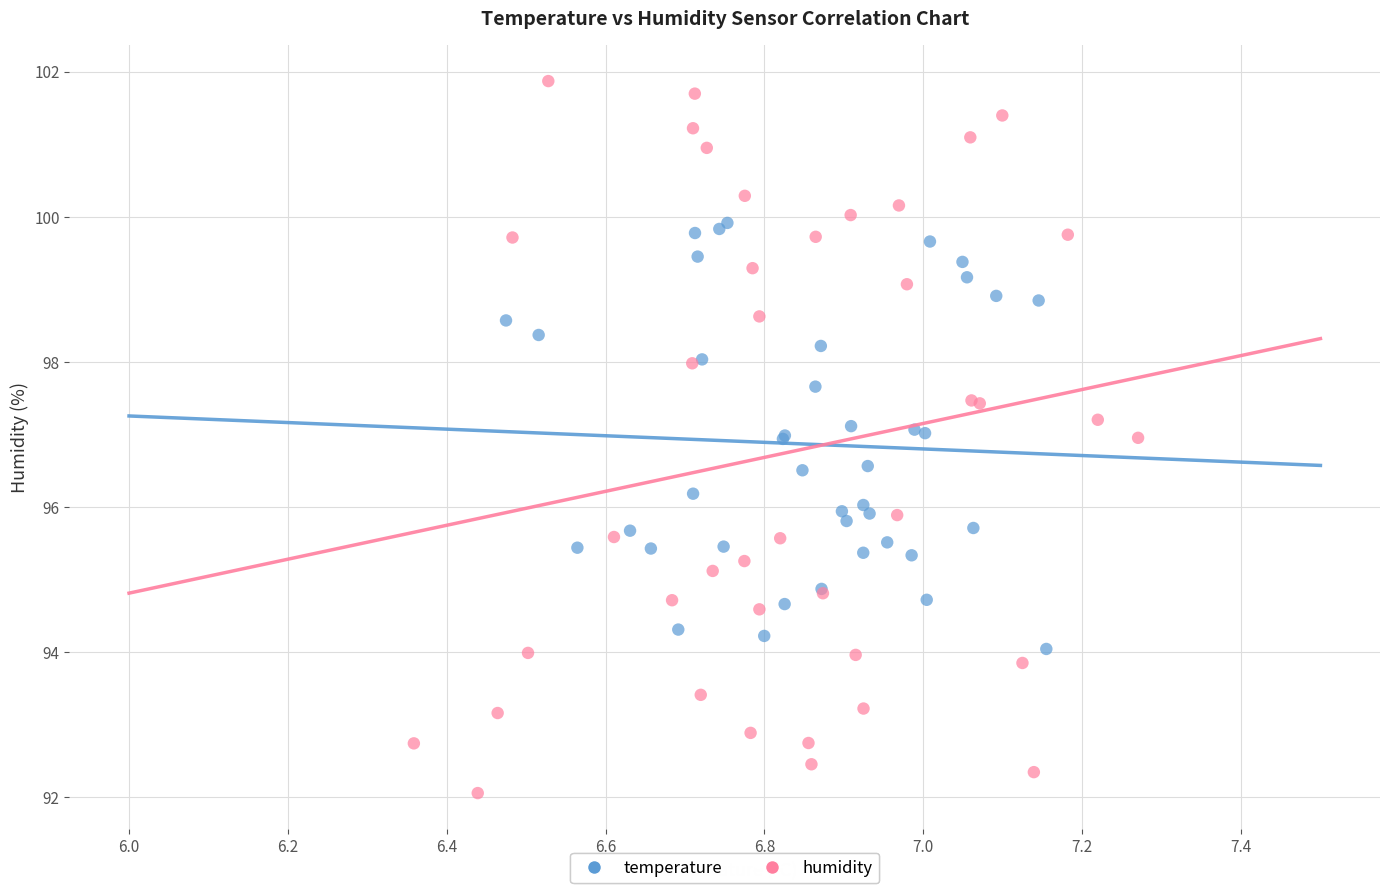

Which series contains the highest Y value?

humidity